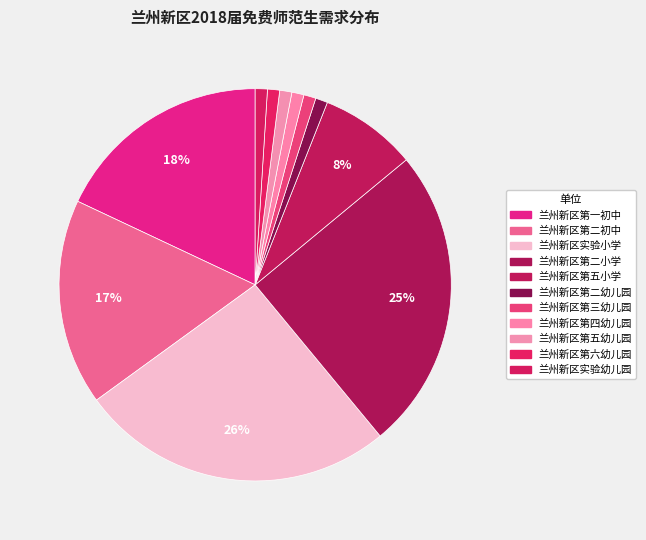

Which has a higher value, 兰州新区实验幼儿园 or 兰州新区第六幼儿园?

兰州新区实验幼儿园